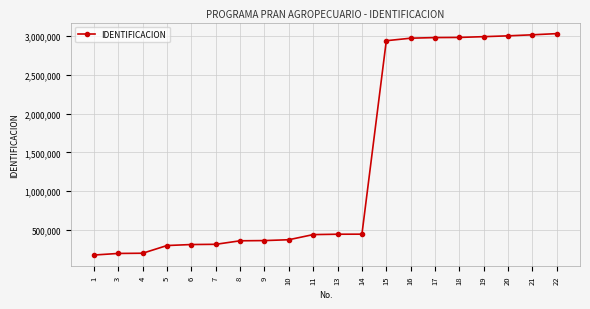

The value at 19 is 2991210. True or false?

True